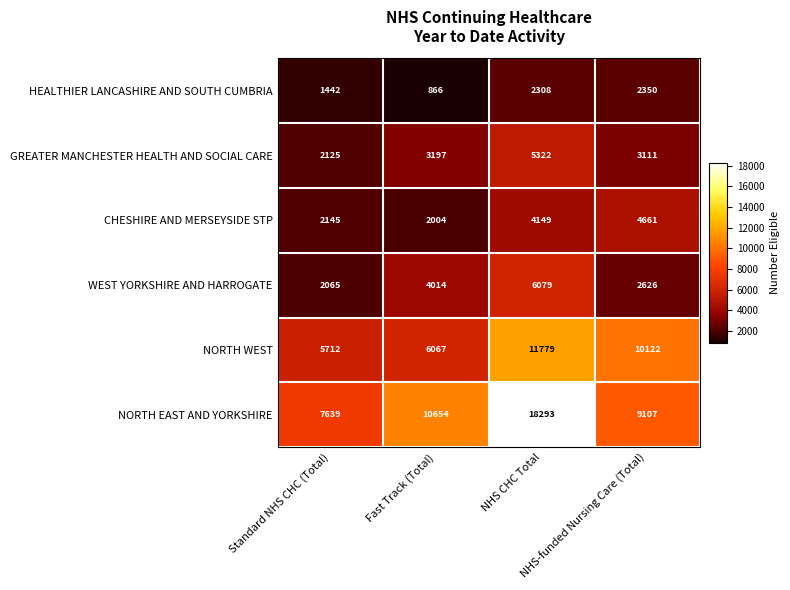

At how many categories does at least one series exceed 6992?

4